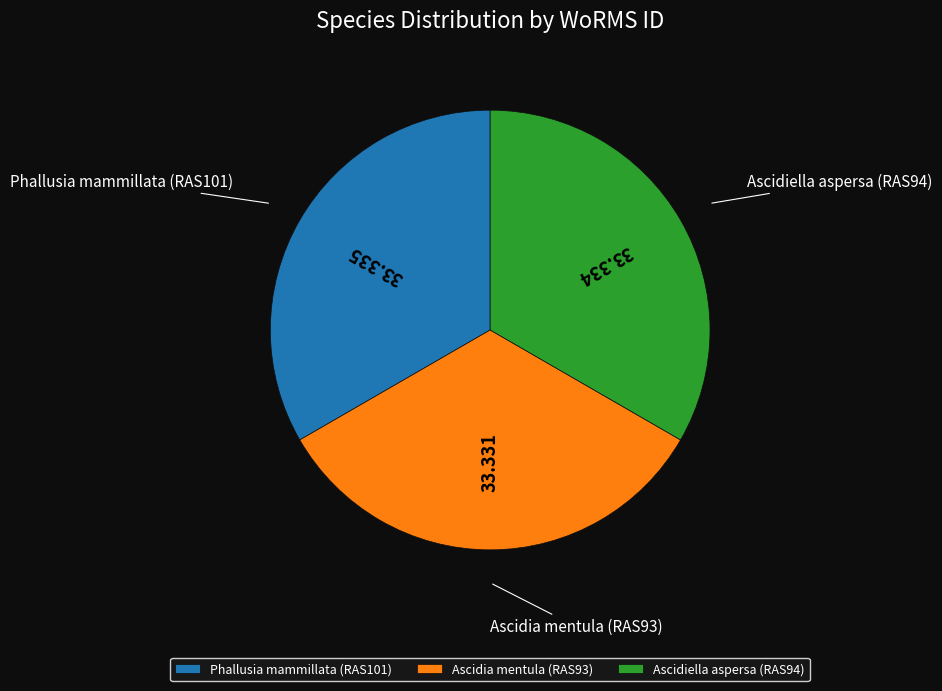

Does Ascidiella aspersa (RAS94) account for over 50% of the chart?

No